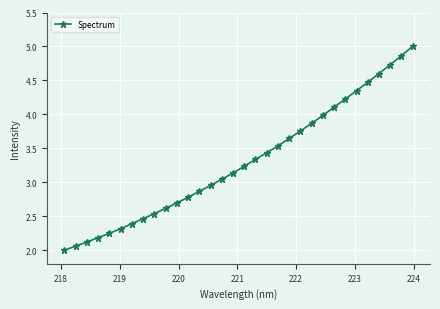

True or false: there are more than 1 points higher than both neighbors.

False